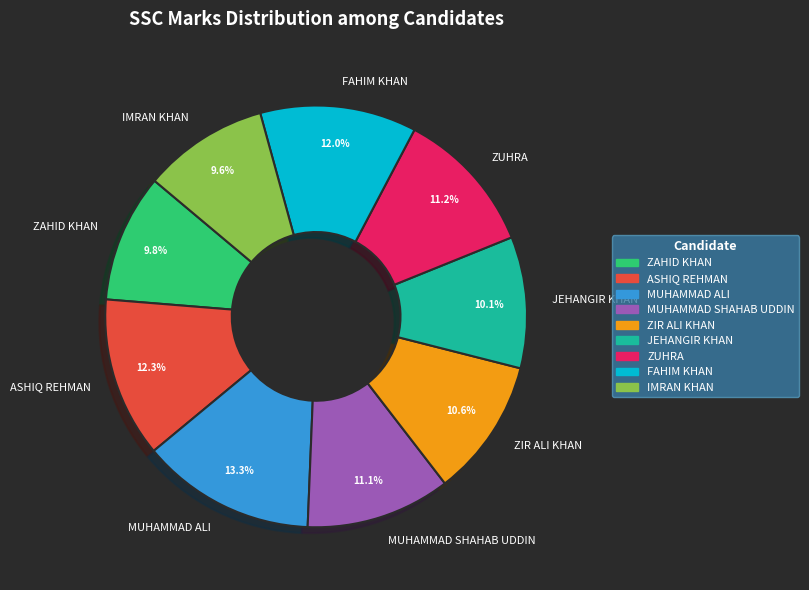

The JEHANGIR KHAN slice represents 10% of the pie. True or false?

True